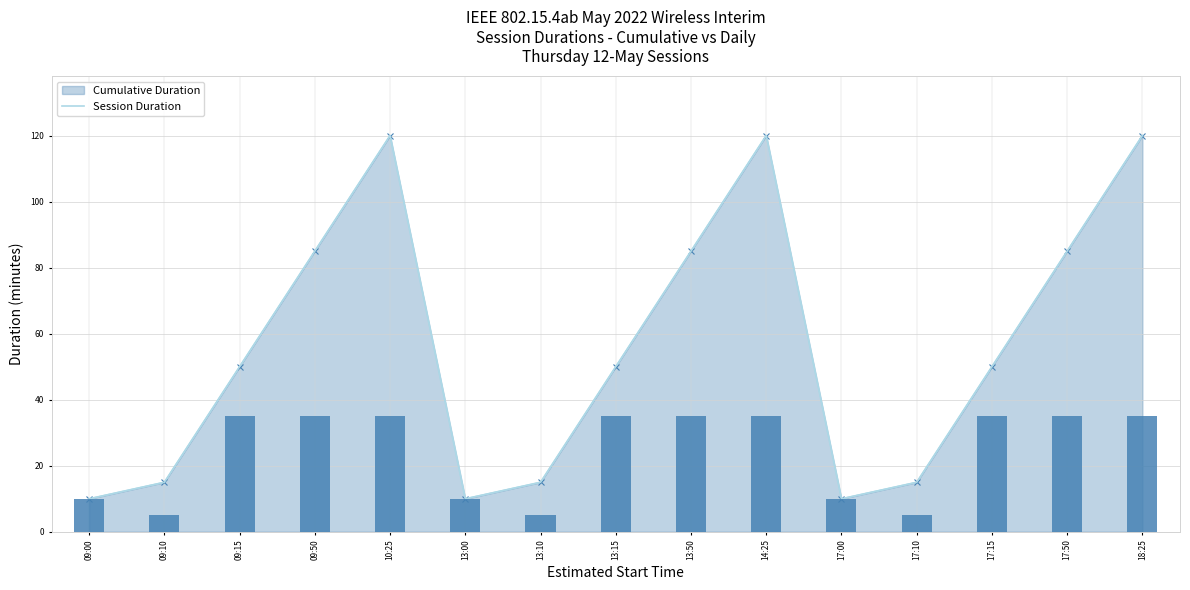

What is the difference between the maximum and minimum values?

30